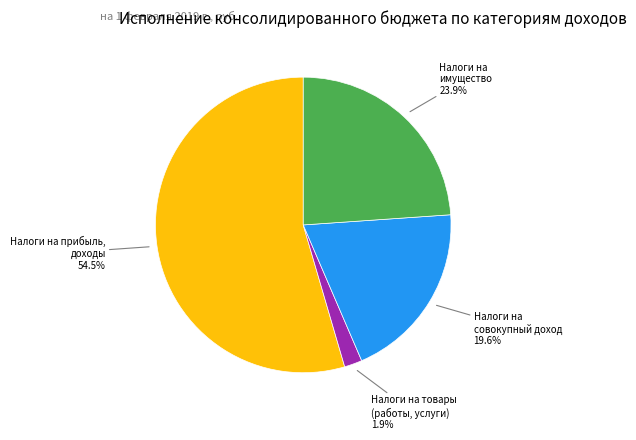

Does any single category account for the majority?

Yes